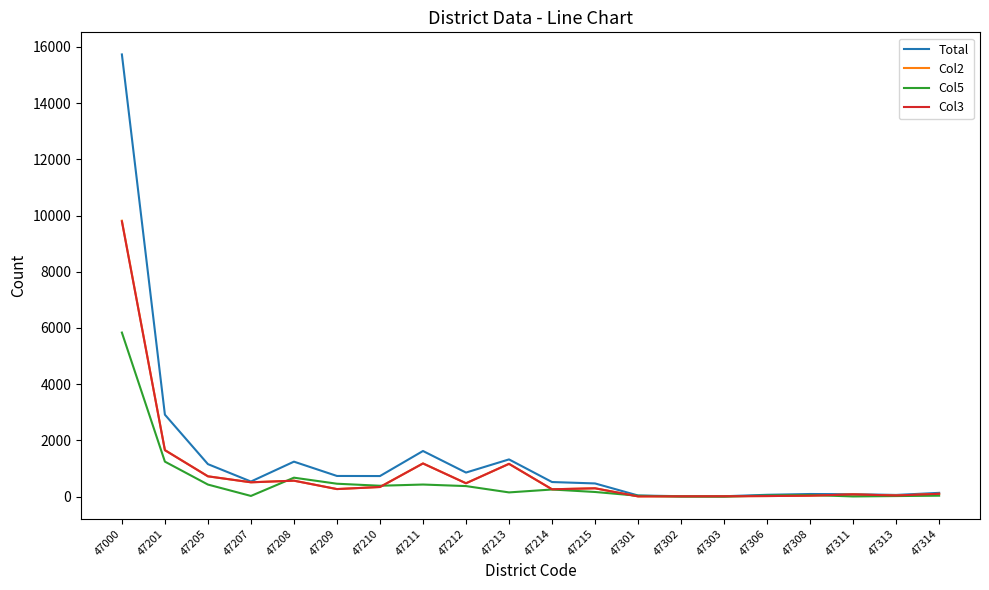

What is the greatest value displayed?

15732